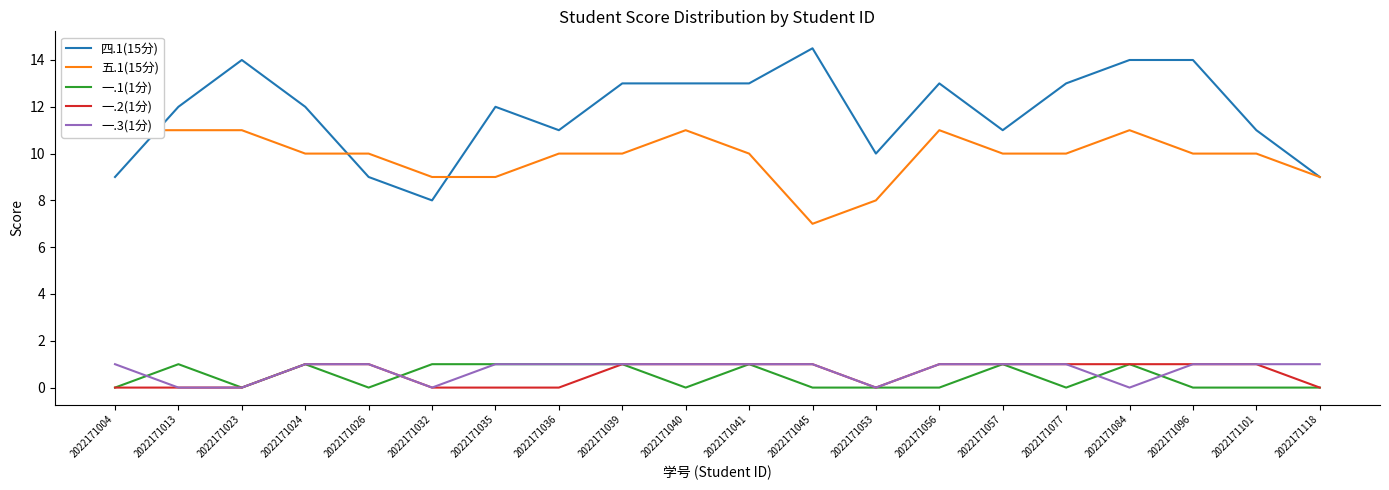

Count the number of categories in the chart.

20